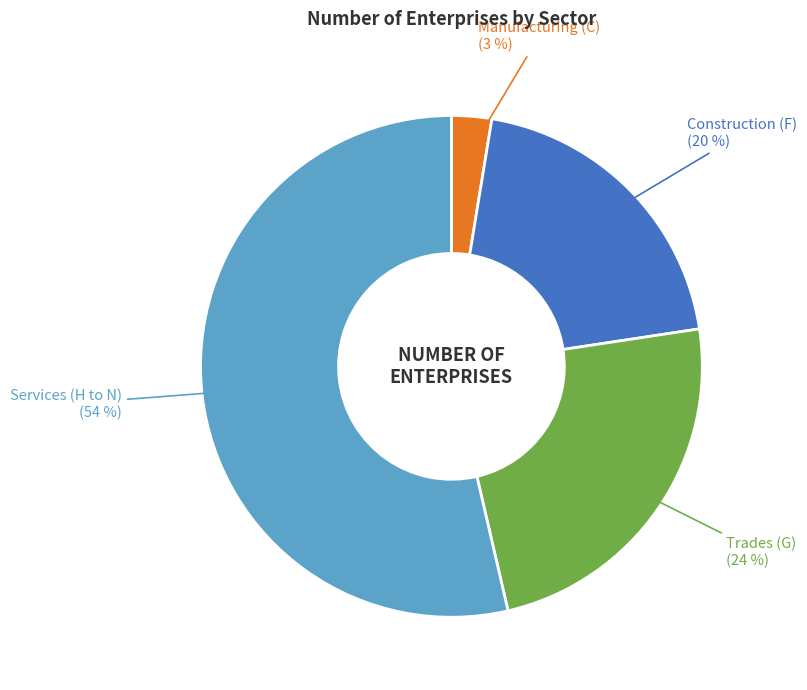

Is there a majority slice in this chart?

Yes